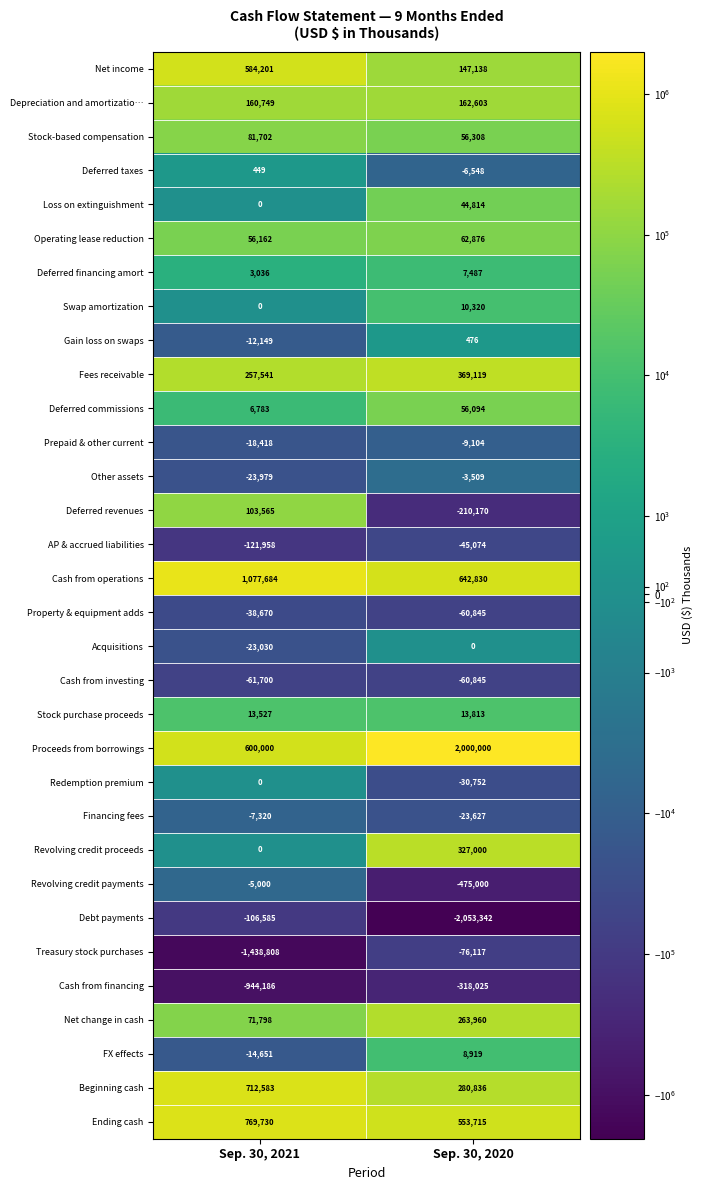

True or false: Acquisitions has a value of 14278 at Sep. 30, 2020.

False